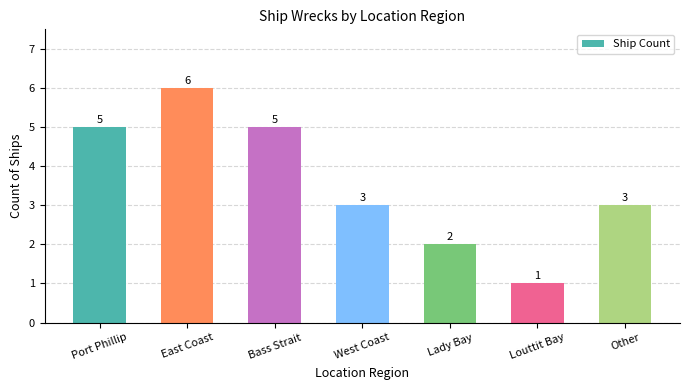

Between West Coast and East Coast, which is larger?

East Coast